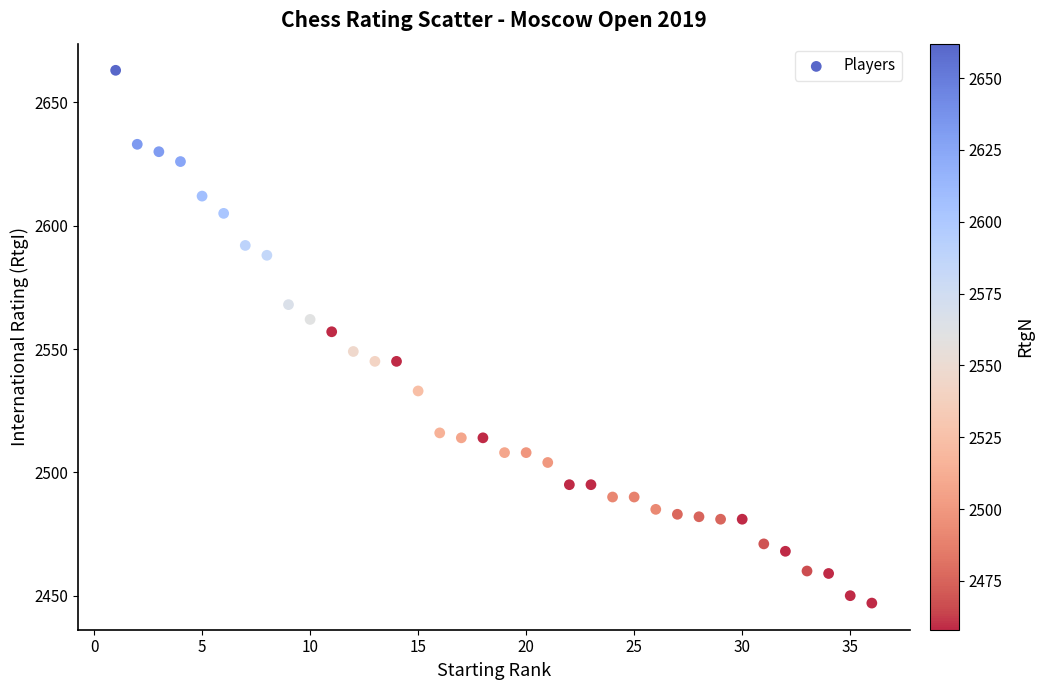

What is the range of X values (max minus min)?

35